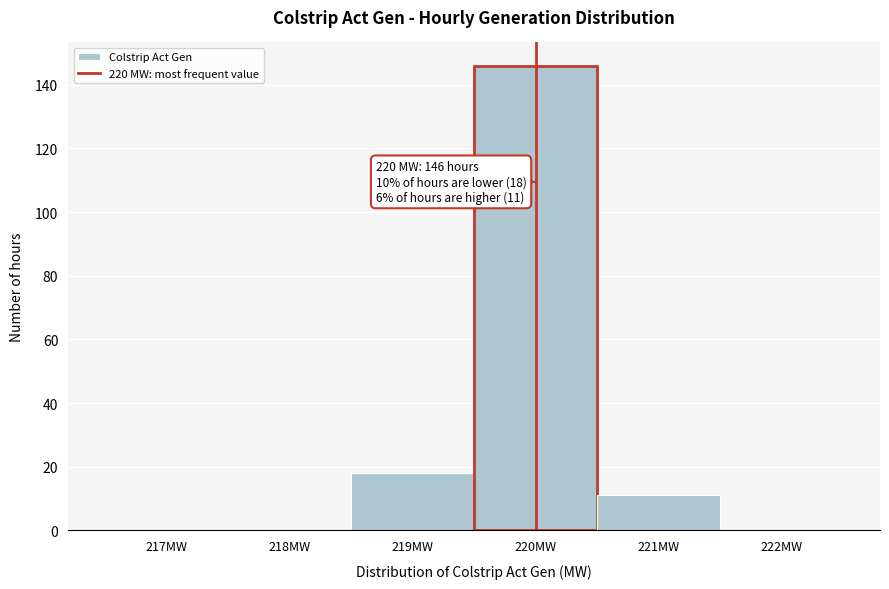

Reading left to right, transcribe all the data shown in this chart.

217MW=0	218MW=0	219MW=18	220MW=146	221MW=11	222MW=0